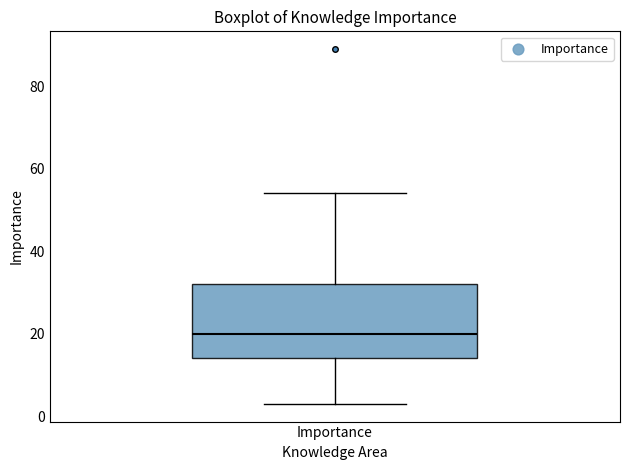

Where is the lower edge of the box for Importance on the y-axis? The values are not printed on the chart, so give them approximately, as read against the axis.

14